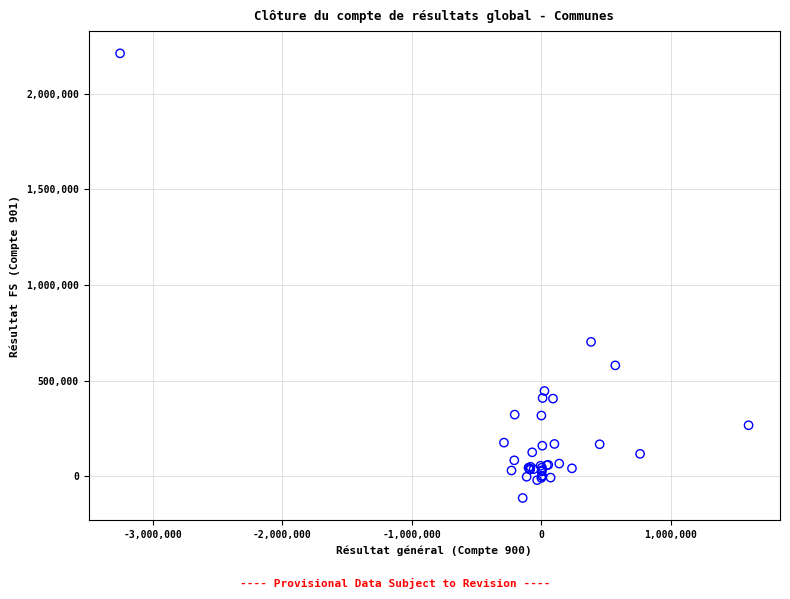

What Y value in the scatter plot is closest to 1048801?

702588.8